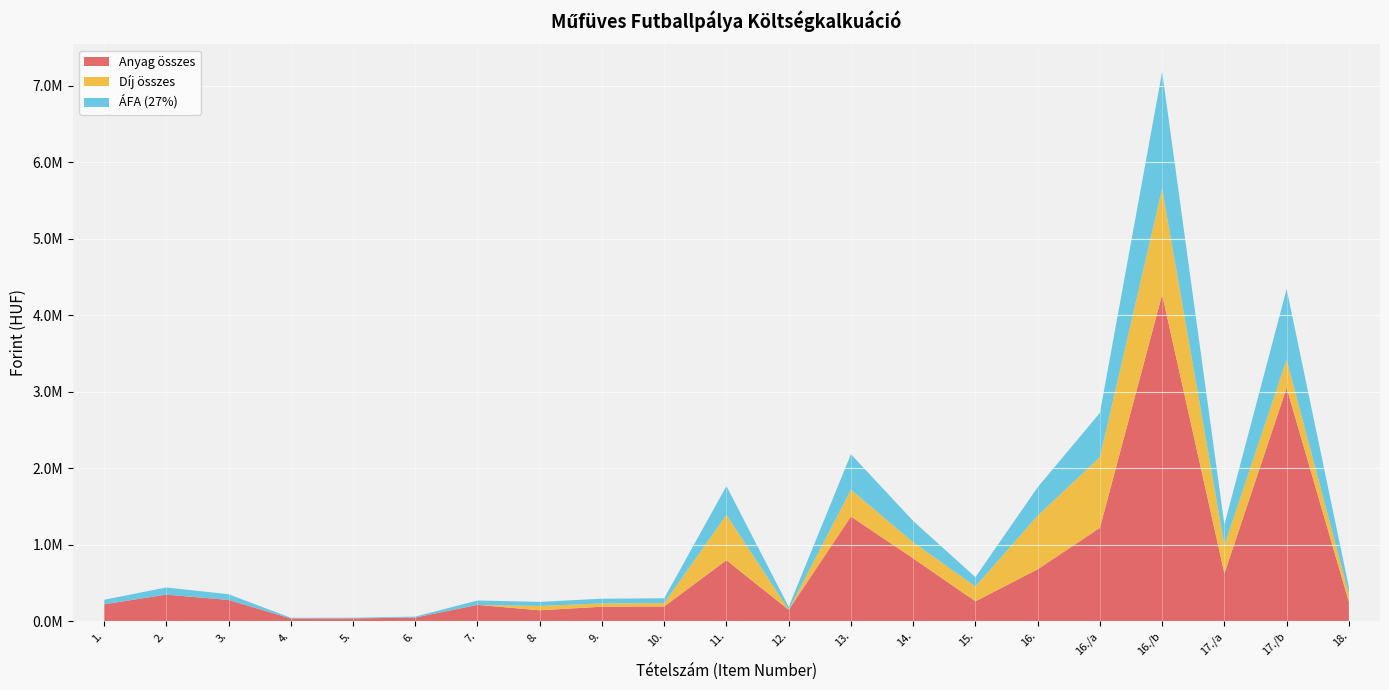

Reading right to left, transcribe all the data shown in this chart.

Anyag összes: 18.=250000.0	17./b=3049200.0	17./a=623700.0	16./b=4268880.0	16./a=1219680.0	16.=678000.0	15.=258720.0	14.=820512.0	13.=1367520.0	12.=147840.0	11.=796500.0	10.=192000.0	9.=188800.0	8.=141600.0	7.=212530.5	6.=46510.8	5.=35280.0	4.=34692.0	3.=277200.0	2.=346361.4	1.=220001.0
Díj összes: 18.=99980.0	17./b=369600.0	17./a=369600.0	16./b=1386000.0	16./a=924000.0	16.=700600.0	15.=194040.0	14.=210672.0	13.=351120.0	12.=0.0	11.=594000.0	10.=43200.0	9.=42480.0	8.=56640.0	7.=0.0	6.=0.0	5.=0.0	4.=0.0	3.=0.0	2.=0.0	1.=0.0
ÁFA (27%): 18.=94494.6	17./b=923076.0	17./a=268191.0	16./b=1526817.6	16./a=578793.6	16.=372222.0	15.=122245.2	14.=278419.7	13.=464032.8	12.=39916.8	11.=375435.0	10.=63504.0	9.=62445.6	8.=53524.8	7.=57383.2	6.=12557.9	5.=9525.6	4.=9366.8	3.=74844.0	2.=93517.6	1.=59400.3